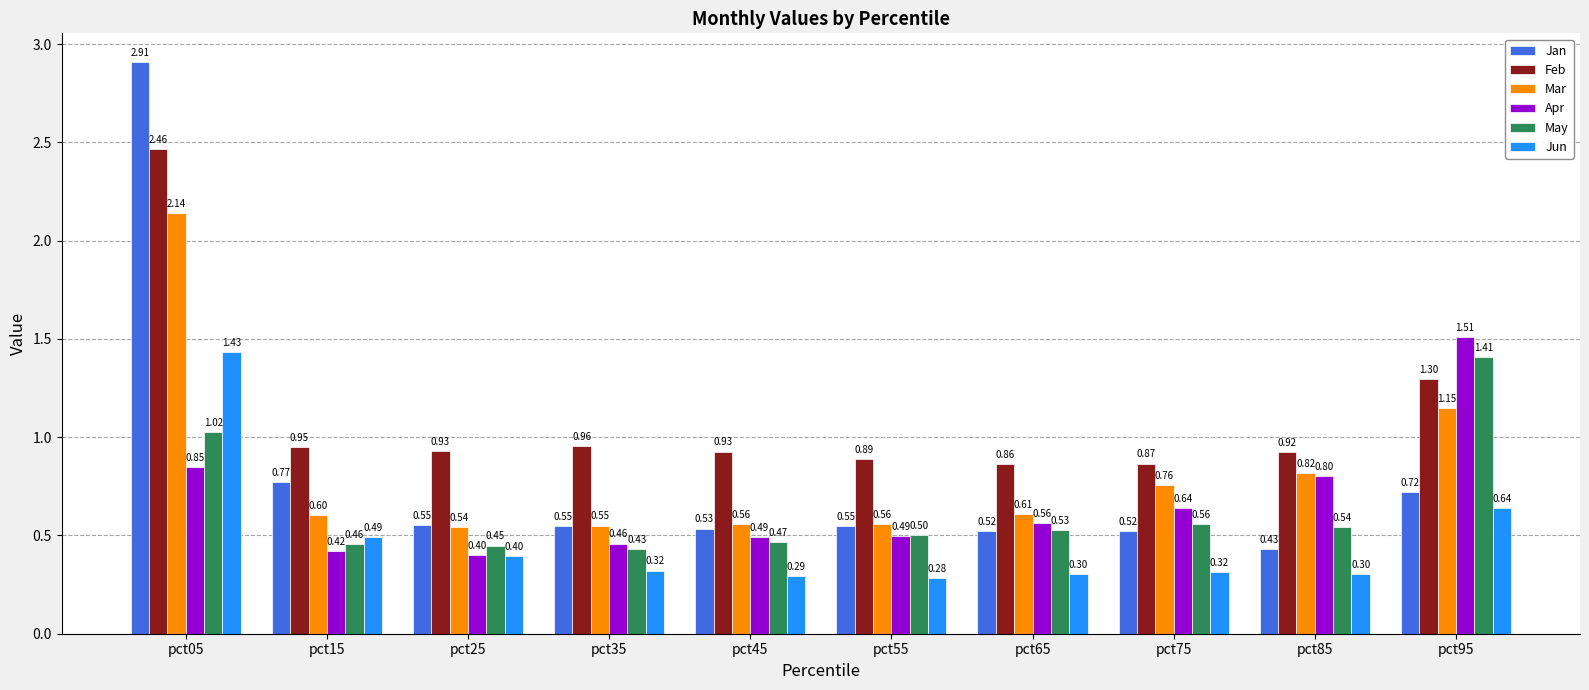

How many bars are there in total?

60